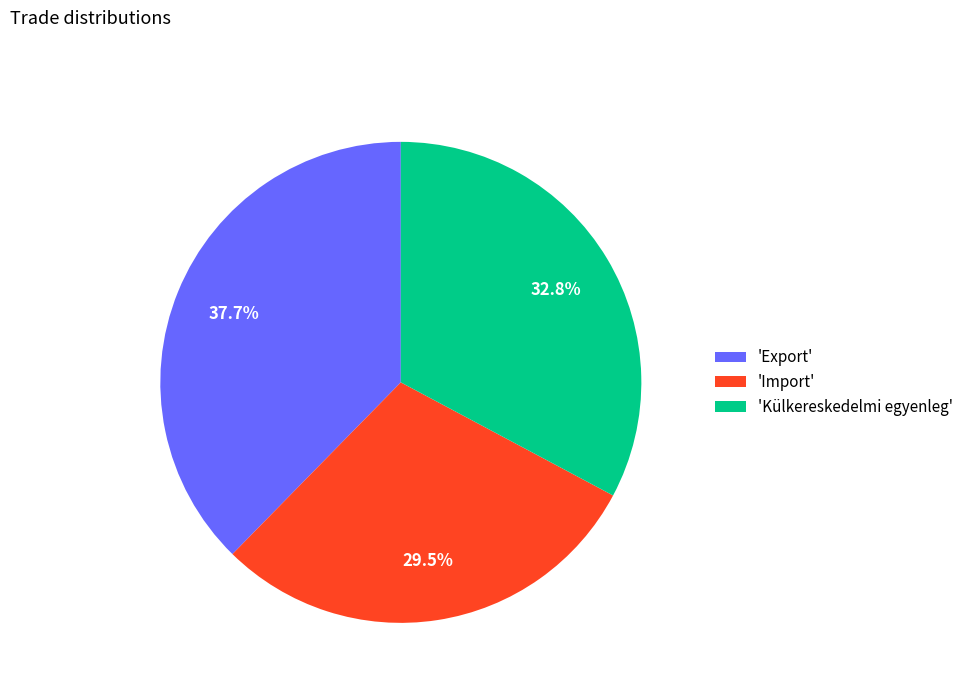

Does 'Külkereskedelmi egyenleg' account for over 50% of the chart?

No